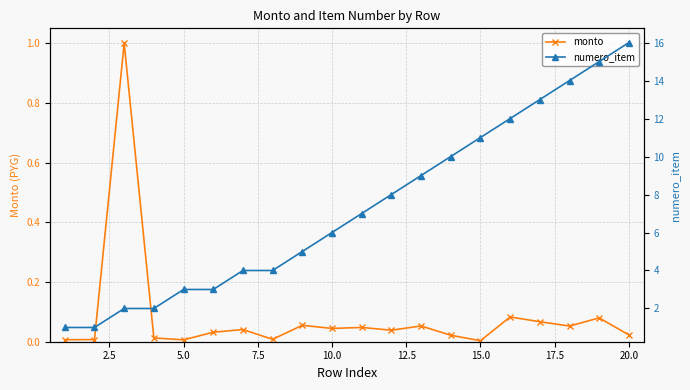

True or false: monto has more than 1 interior local peaks.

True